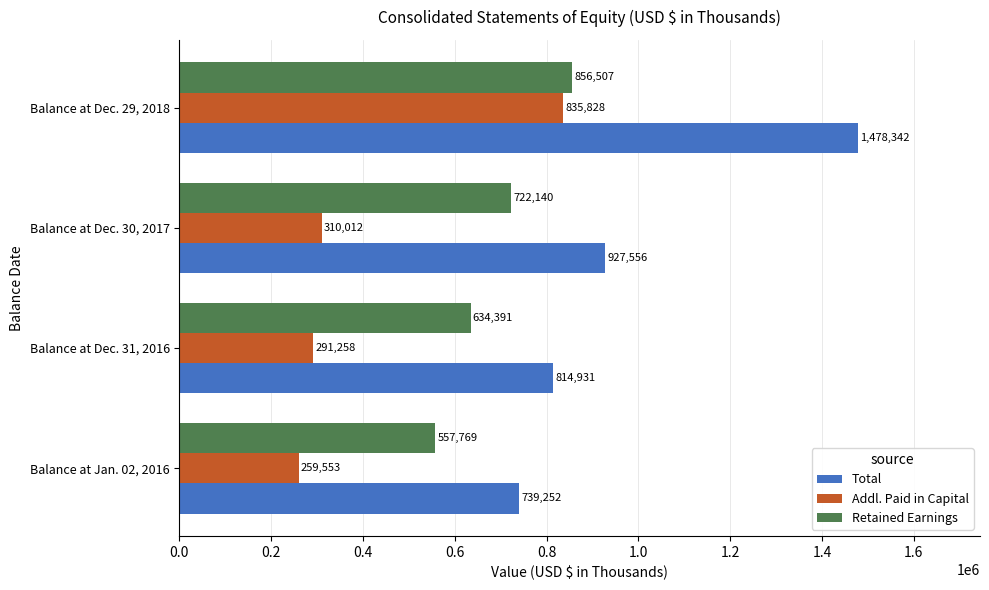

List the labels in order of Addl. Paid in Capital value, smallest first.

Balance at Jan. 02, 2016, Balance at Dec. 31, 2016, Balance at Dec. 30, 2017, Balance at Dec. 29, 2018